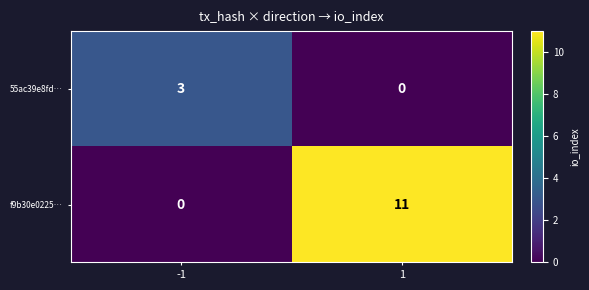

What is the difference between the highest and lowest values at -1?

3